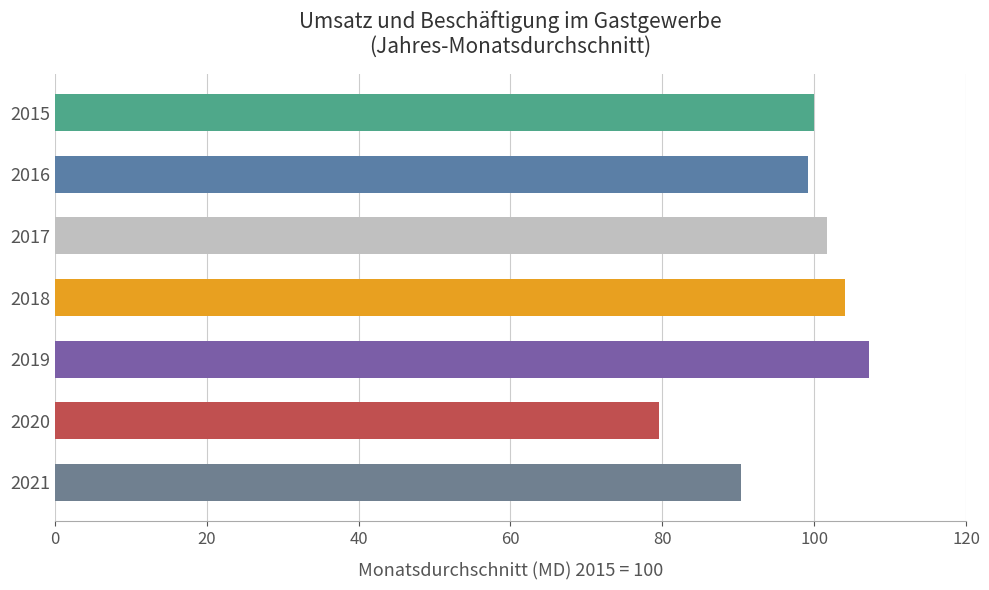

Which category has the lowest value across all series?

2020